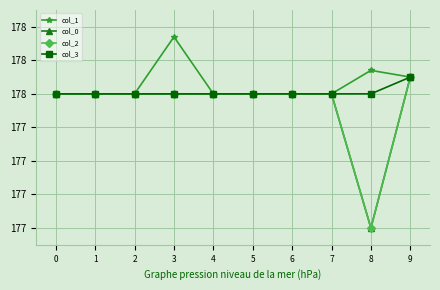

What is the value of the col_1 point at the 6th from the left?

177.5